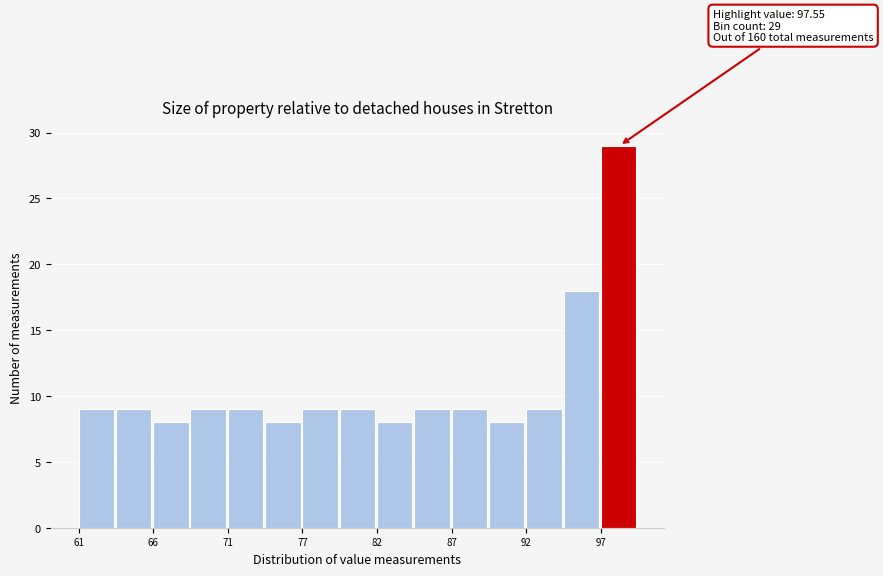

Around what value on the x-axis is the tallest bar? Give the approximate position of its centre, as read against the axis.

99